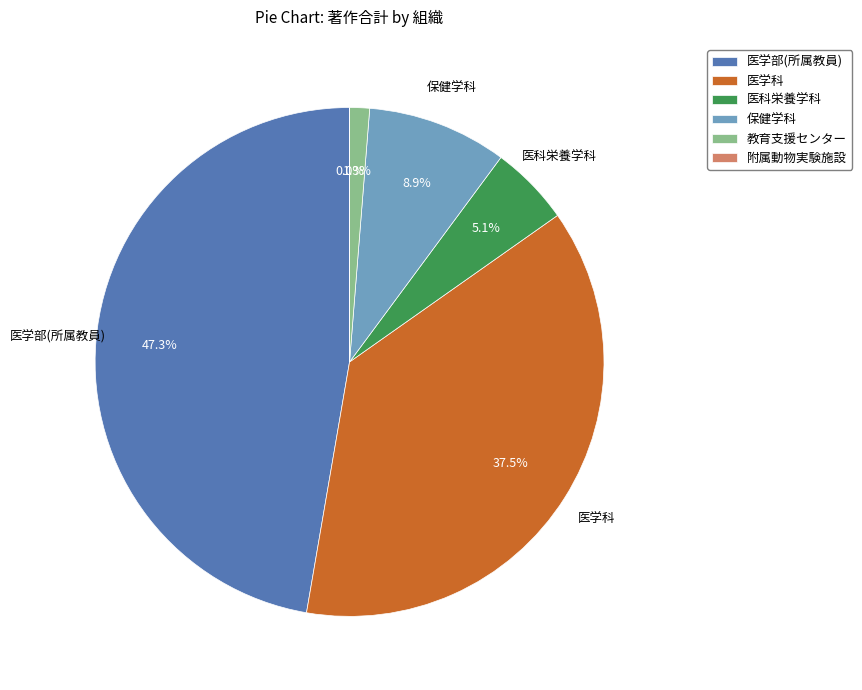

Which category has the biggest portion of the pie?

医学部(所属教員)